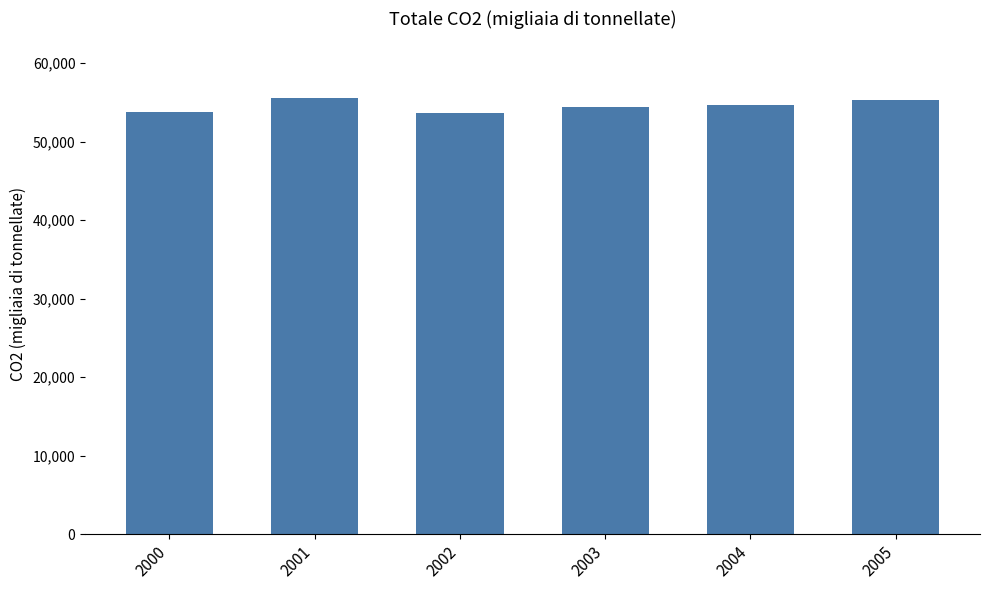

True or false: the data shows 34548.1 at 2003.

False